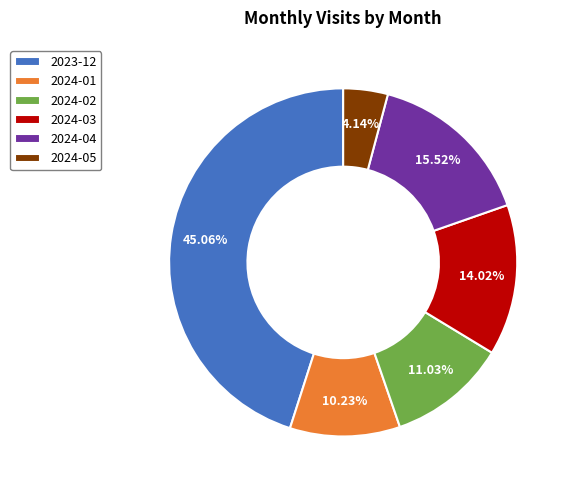

To the nearest percent, what is the combined percentage of 2023-12 and 2024-05?

49%